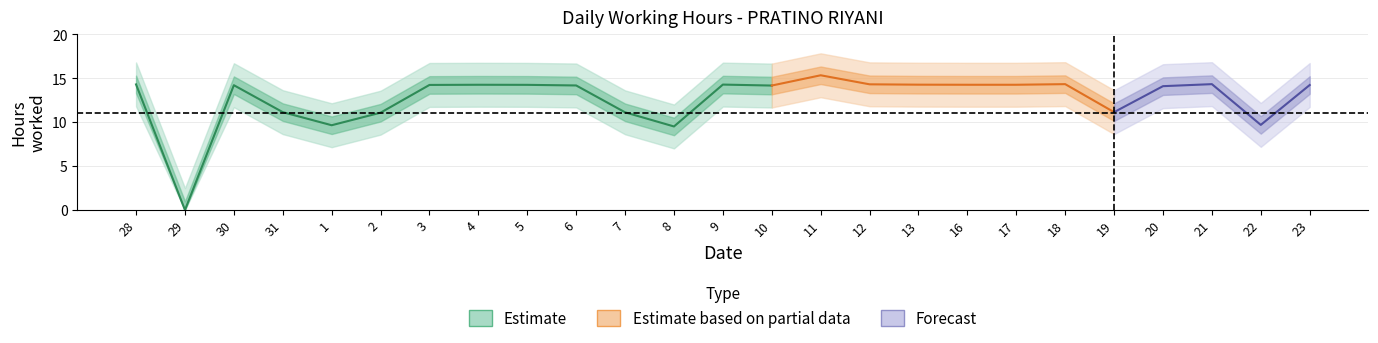

At which label does the data first exceed 14?

28